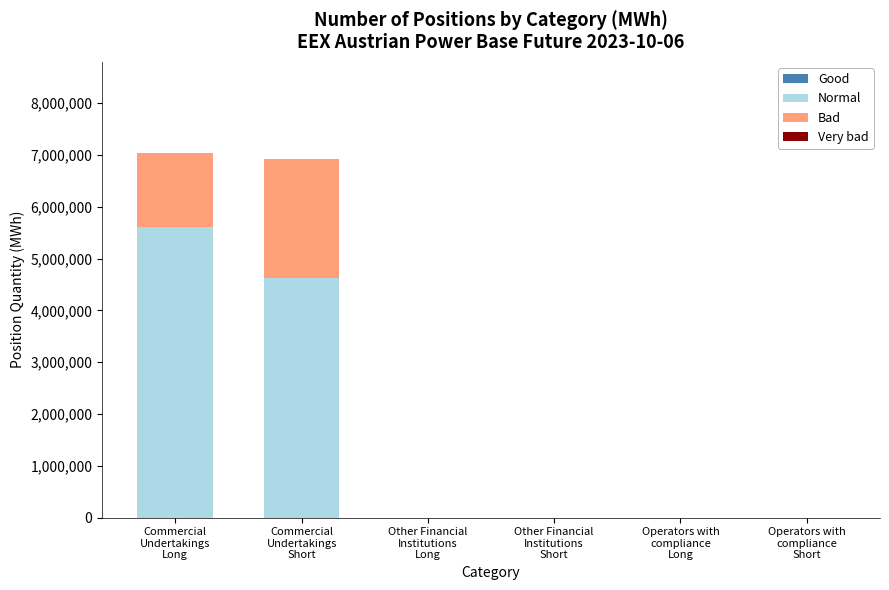

What is the sum of all Normal values?

10232753